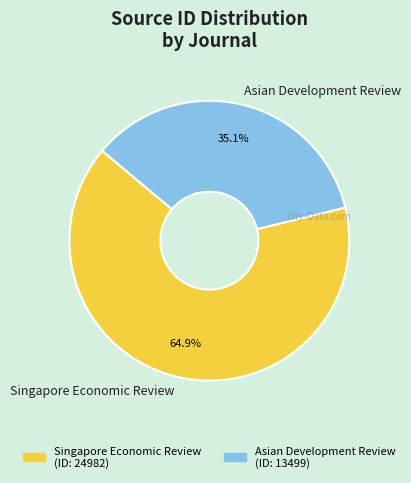

Between Asian Development Review and Singapore Economic Review, which is larger?

Singapore Economic Review